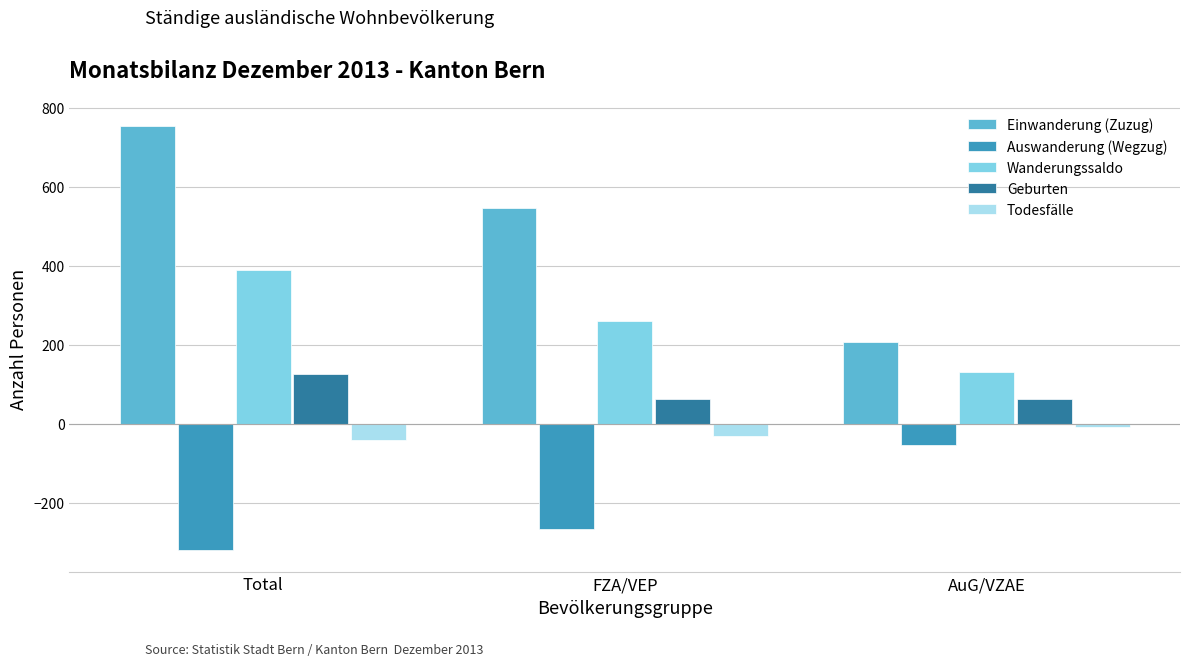

What is the maximum value shown in the chart?

754